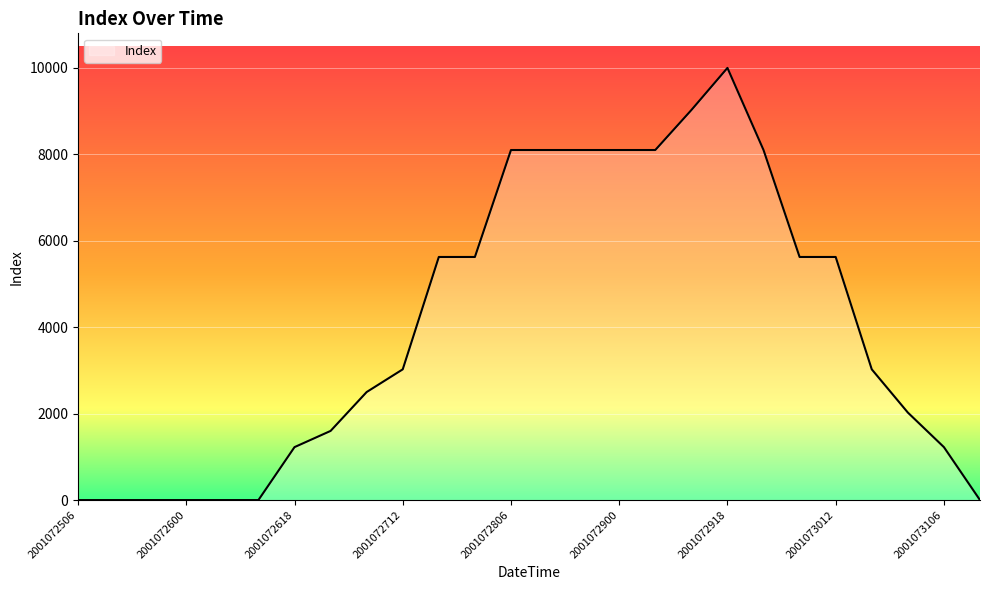

What is the difference between the maximum and minimum values?

10000